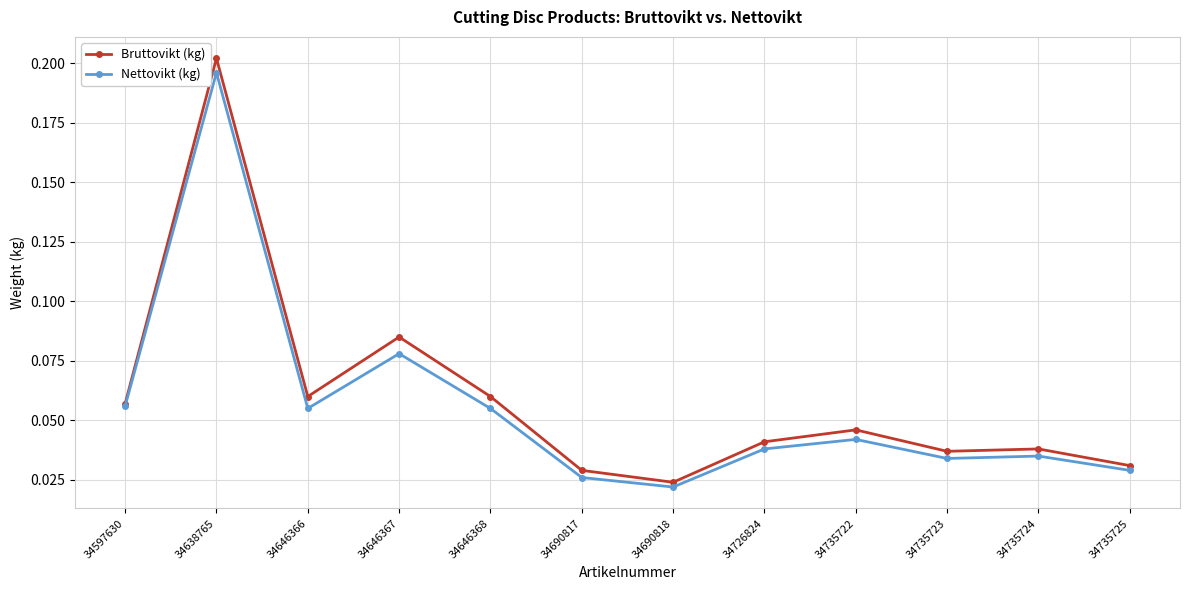

Where is the first local maximum for Bruttovikt (kg)?

34638765